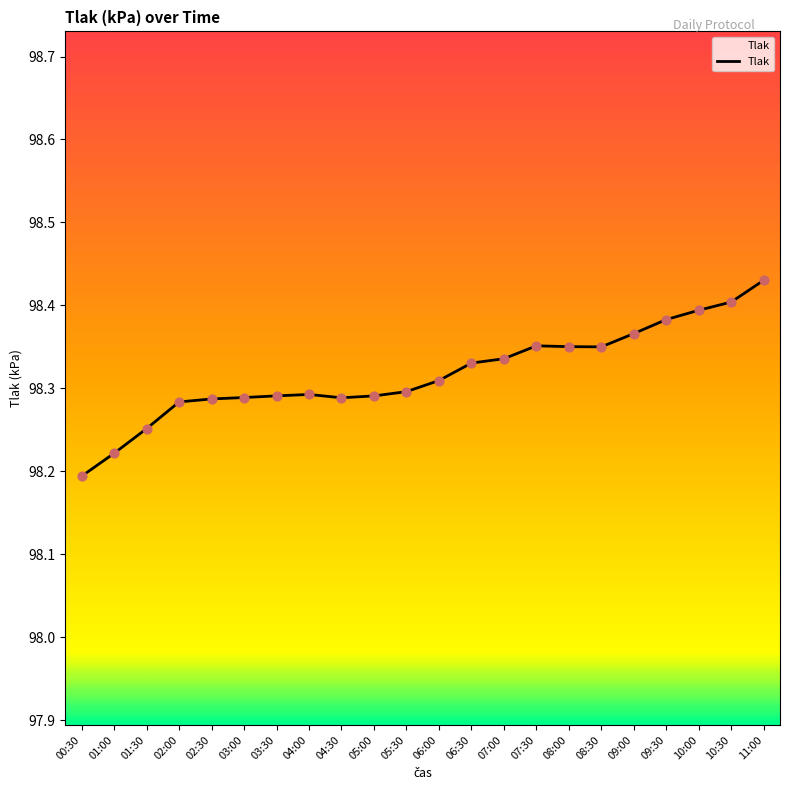

Between 04:00 and 06:00, which is larger?

06:00